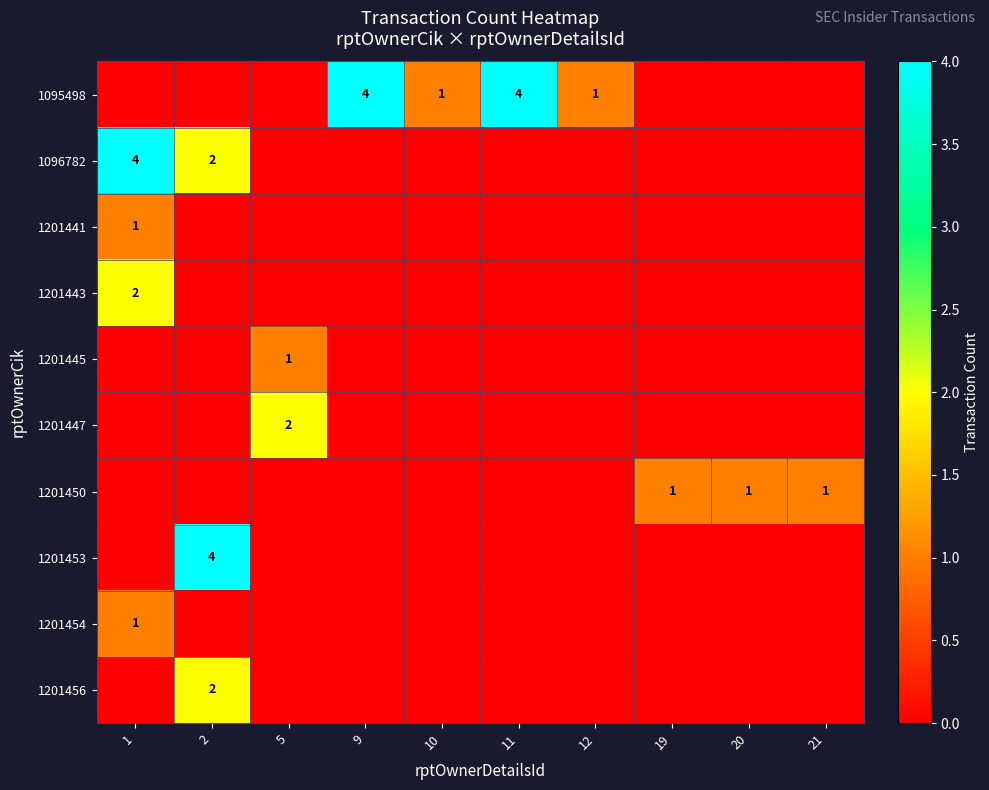

Is it true that 1095498 equals 4 at 9?

True